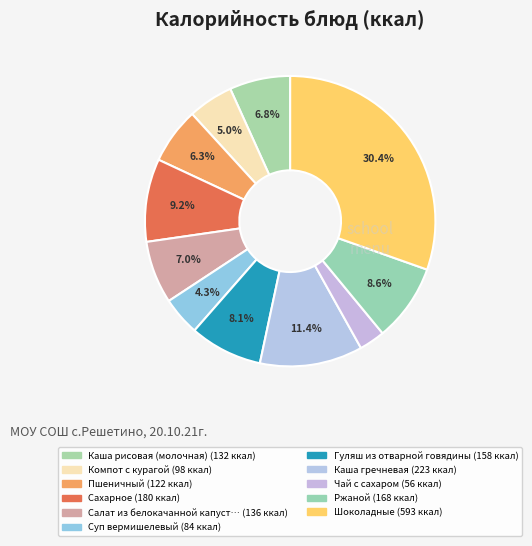

To the nearest percent, what is the difference between the largest and smallest slice percentages?

28%